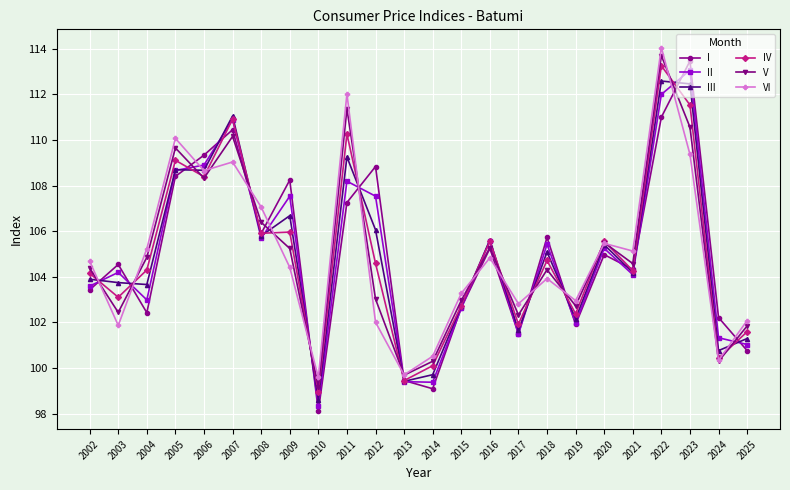

Where is the first local maximum for I?

2003